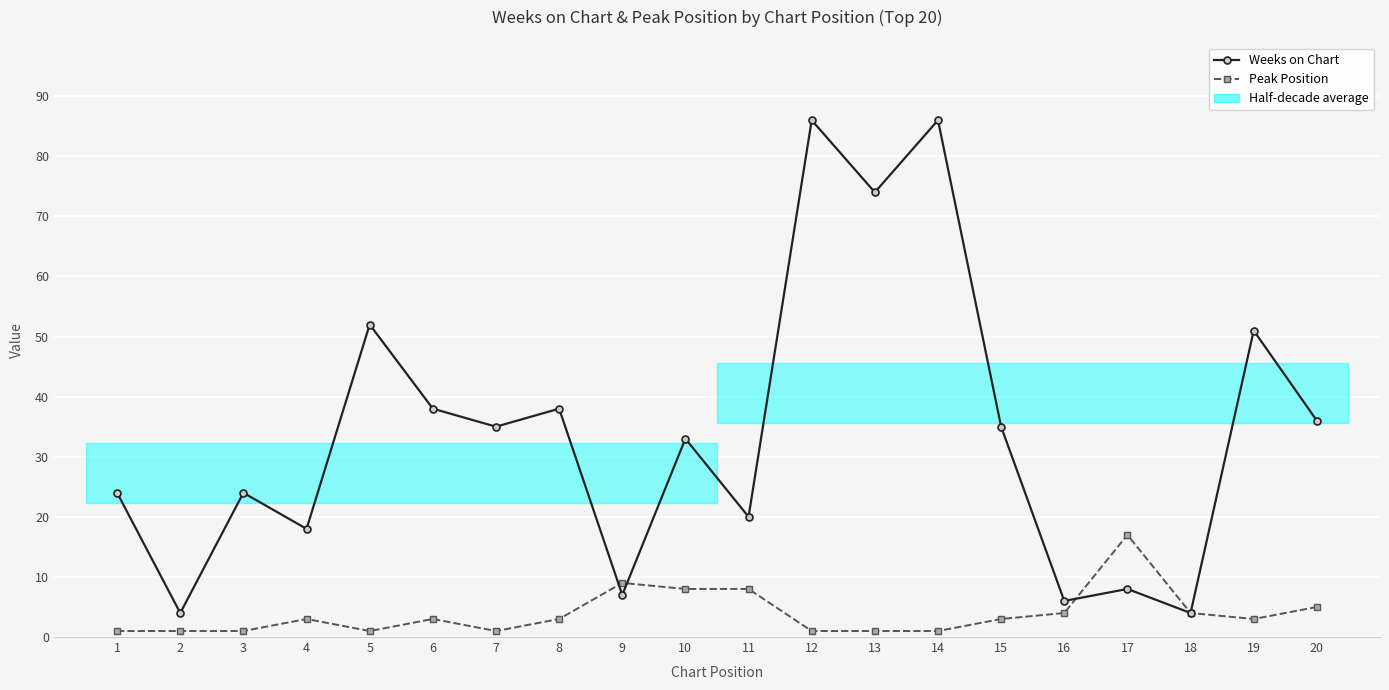

Where does the Weeks on Chart series first go above 35?

5